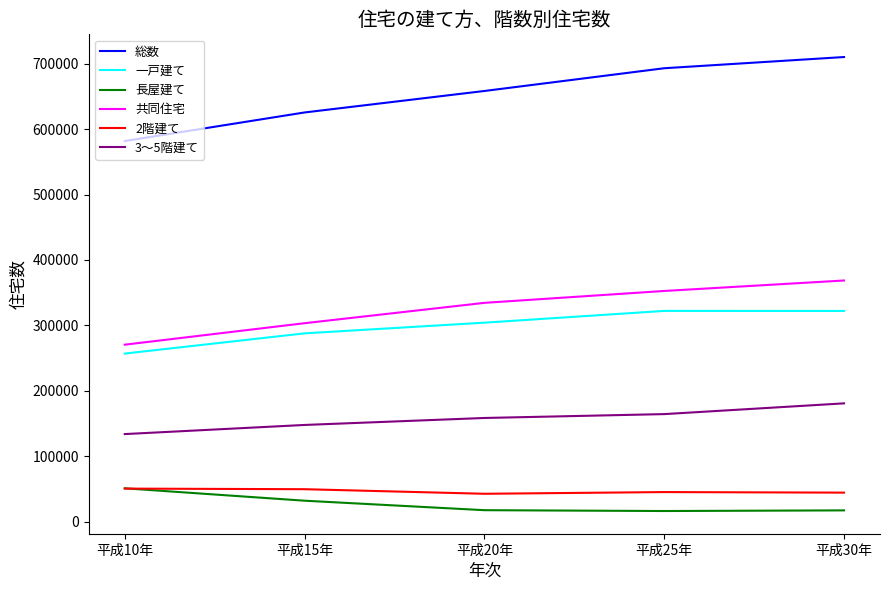

What is the difference between the maximum and minimum values in the 3～5階建て series?

46910